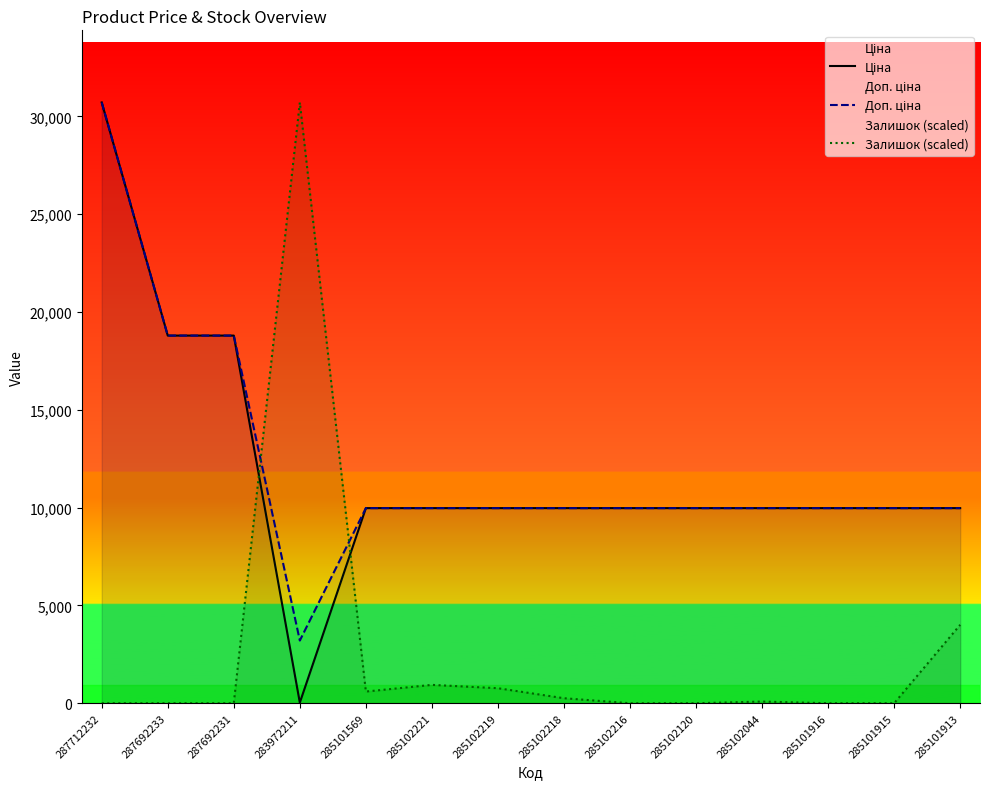

What is the approximate value of Доп. ціна at 285101569?

9975.0